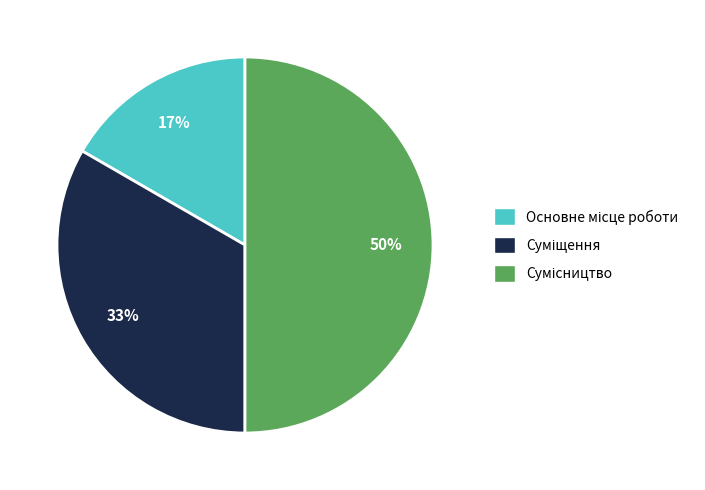

To the nearest percent, what is the average slice percentage?

33%